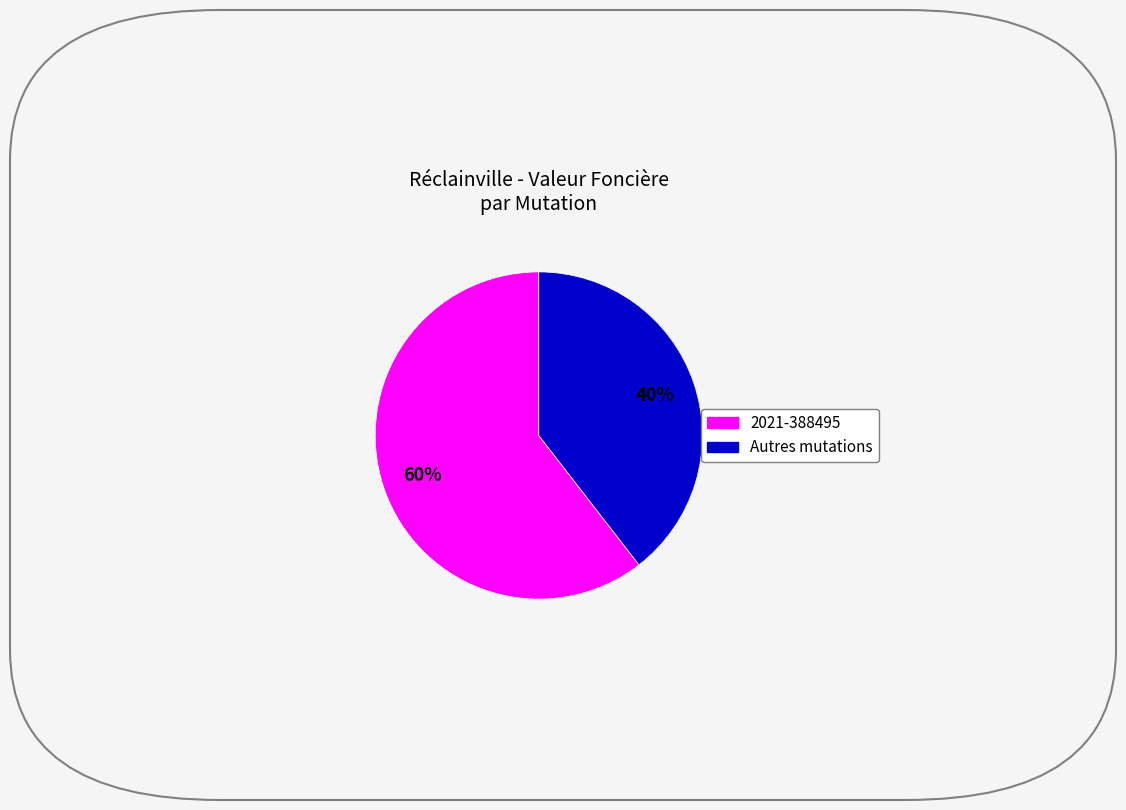

How many slices are in this pie chart?

2